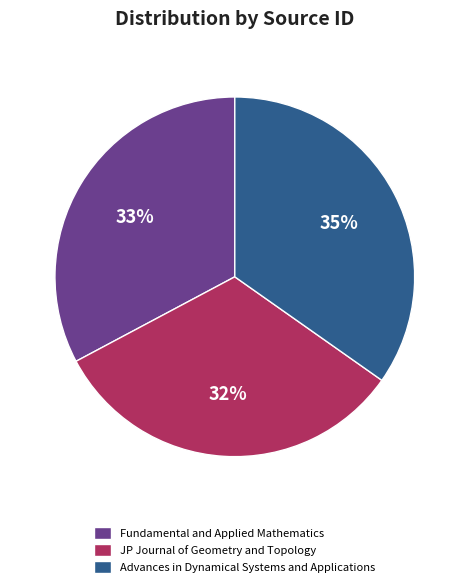

The Advances in Dynamical Systems and Applications slice represents 23% of the pie. True or false?

False